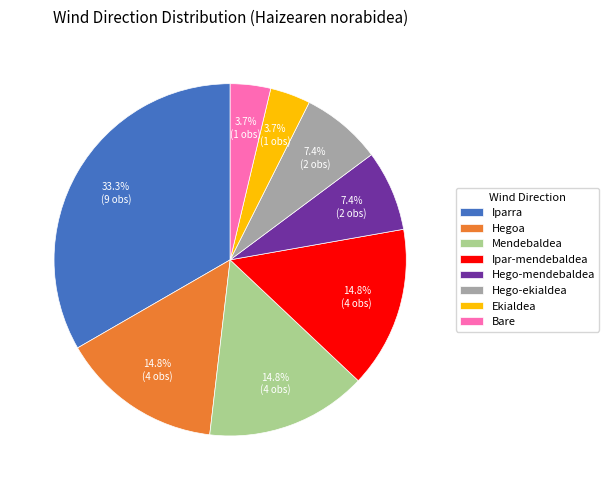

To the nearest percent, what is the average slice percentage?

12%